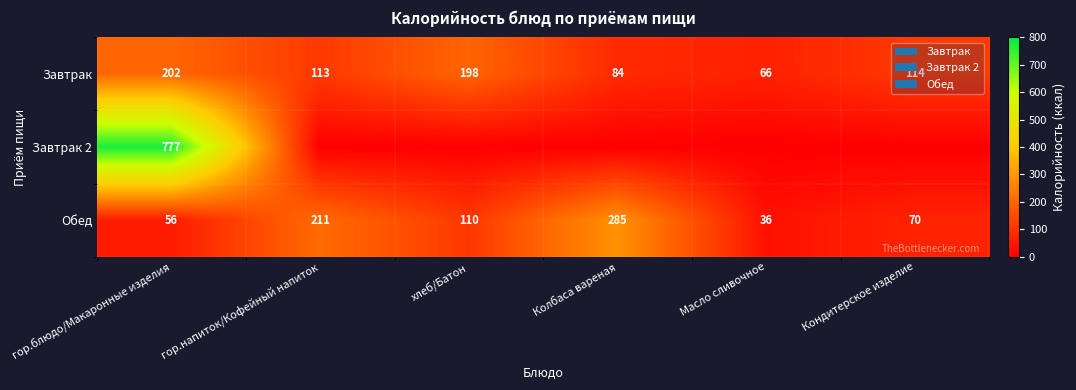

Rank the categories by Завтрак value from lowest to highest.

Масло сливочное, Колбаса вареная, гор.напиток/Кофейный напиток, Кондитерское изделие, хлеб/Батон, гор.блюдо/Макаронные изделия